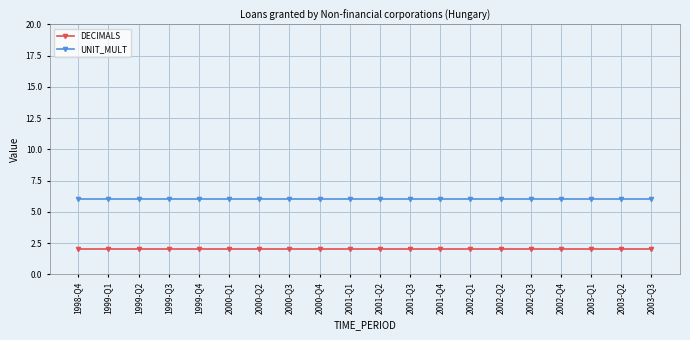

What is the difference between the highest and lowest values at 1998-Q4?

4